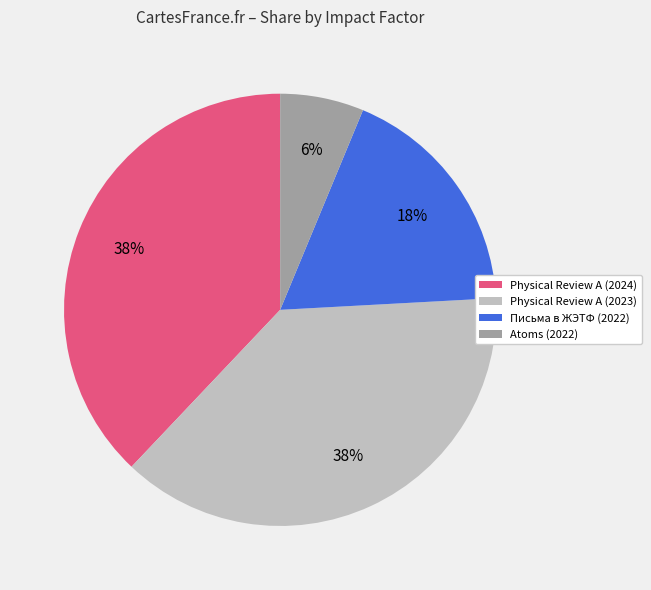

Do Physical Review A (2023) and Письма в ЖЭТФ (2022) together represent more than half of the pie?

Yes